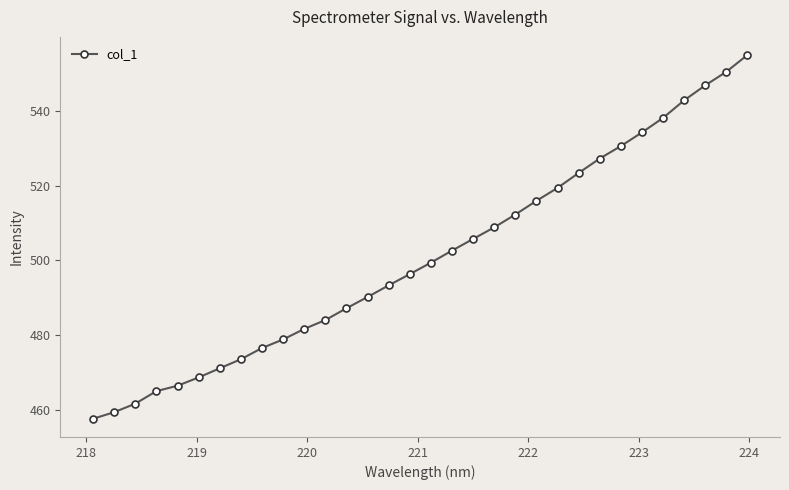

What is the minimum value shown in the chart?

457.5